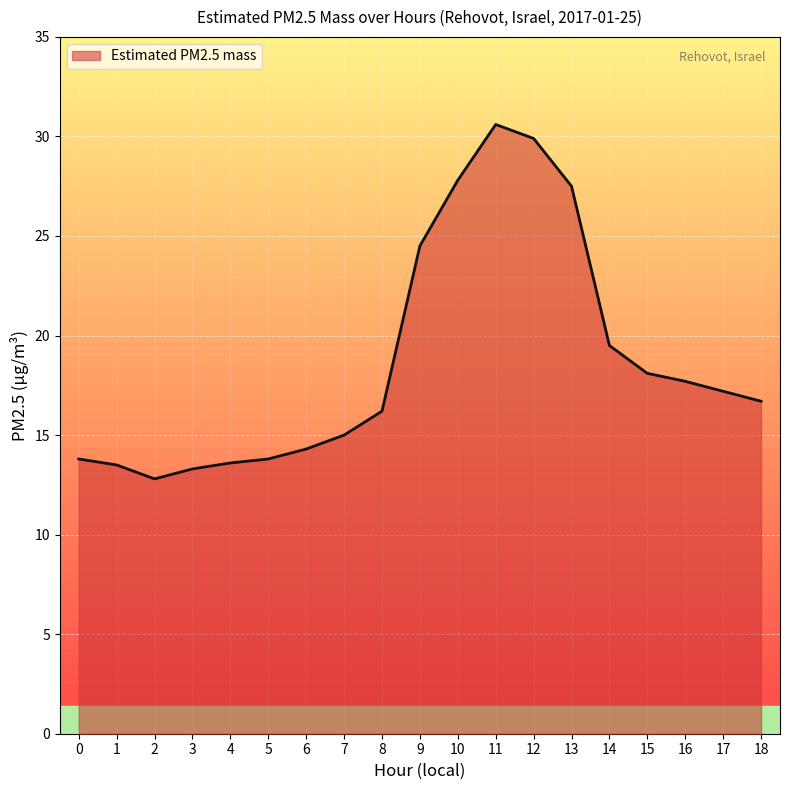

What is the difference between the maximum and minimum values?

17.8